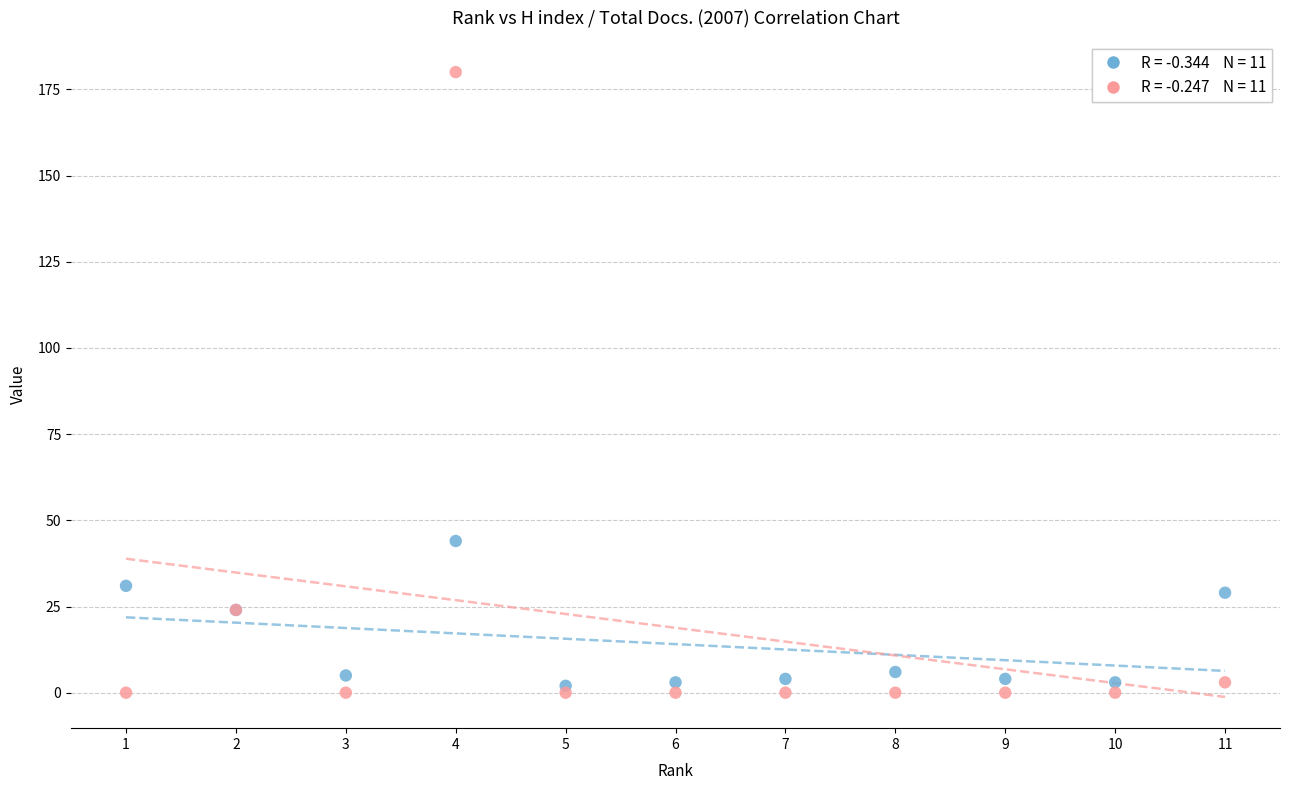

Across all series, what Y value is closest to 90?

44